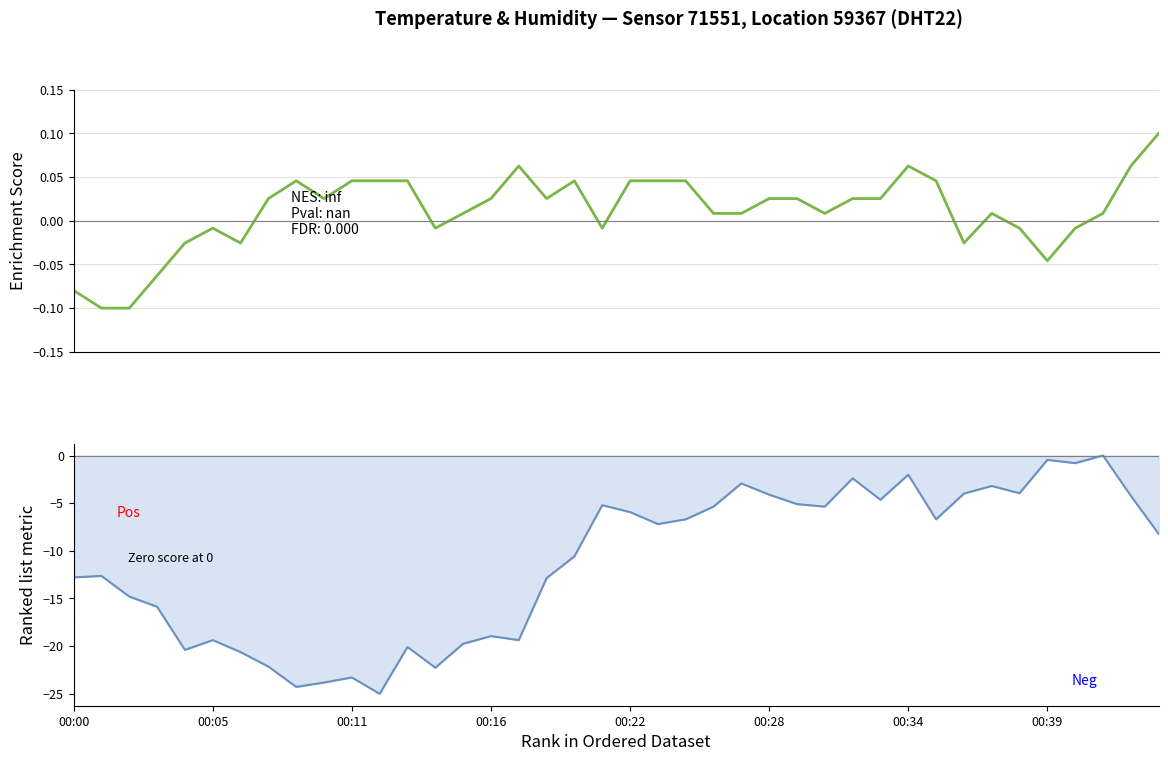

Between 27 and 31, which series saw the biggest shift?

humidity